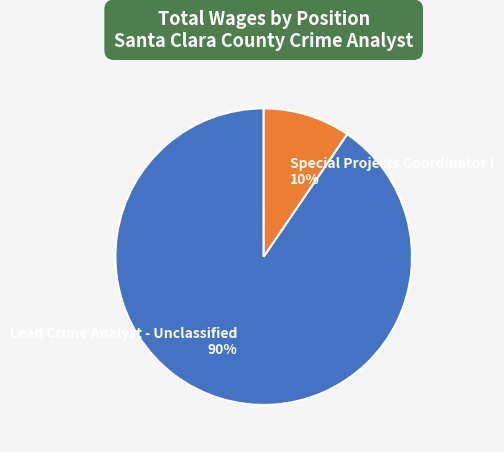

Which category has the smallest portion of the pie?

Special Projects Coordinator I